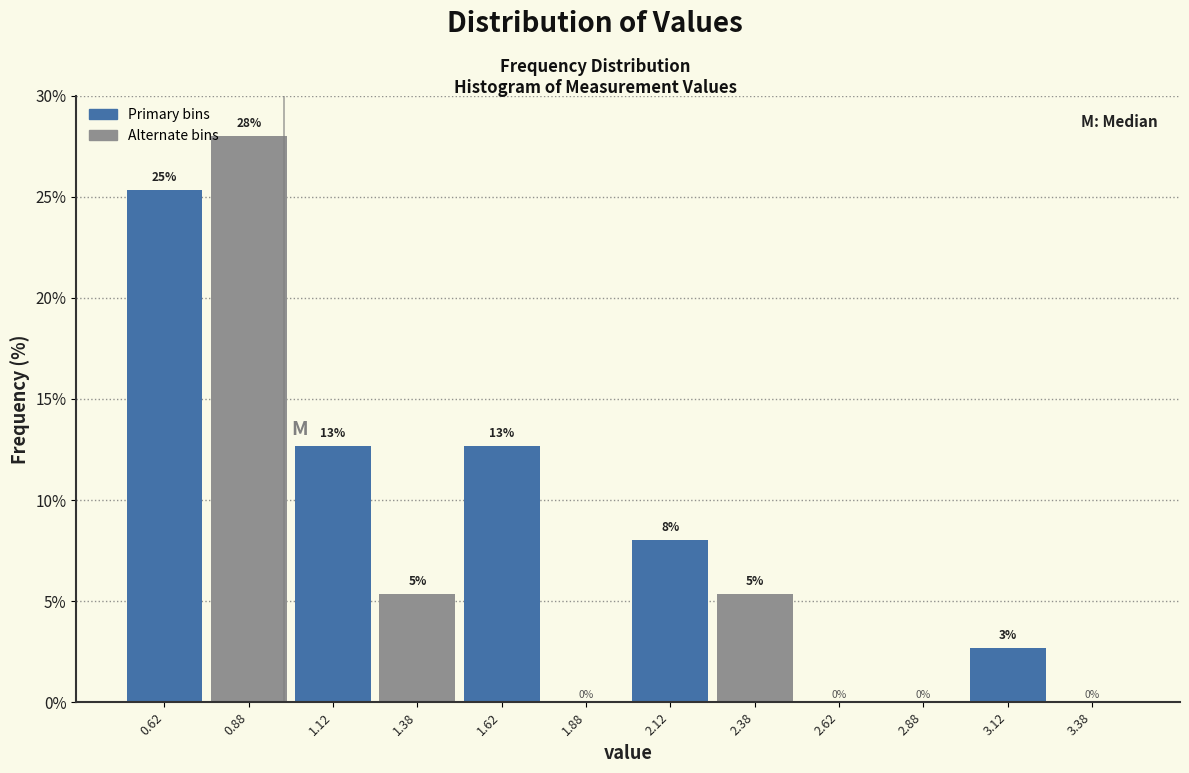

Which range on the x-axis has the tallest bar?

0.75 to 1.00